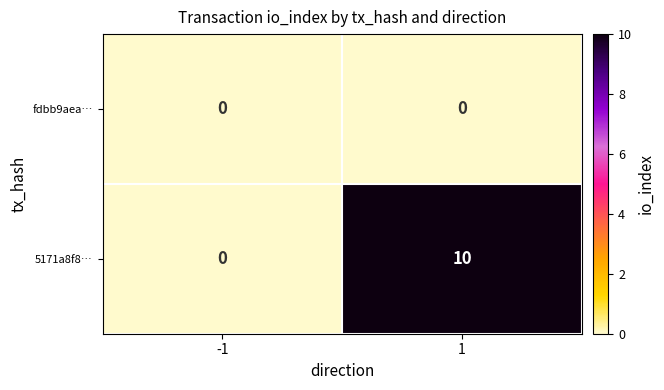

Reading left to right, list all the values displayed in this chart.

fdbb9aea…: -1=0	1=0
5171a8f8…: -1=0	1=10